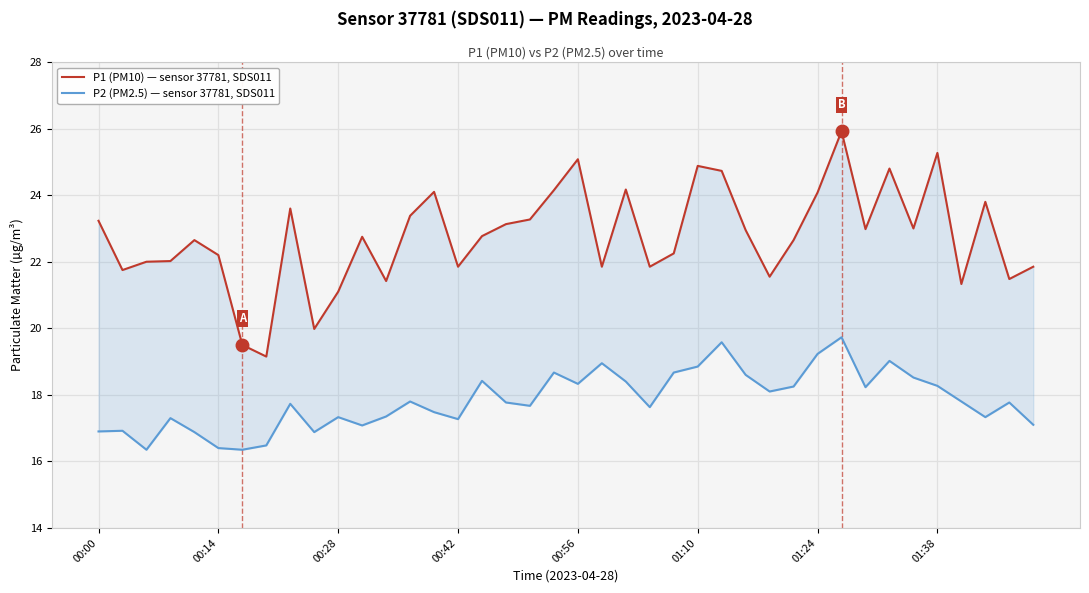

Reading right to left, what are all the values shown in this chart?

P1 (PM10) — sensor 37781, SDS011: 21.9	21.5	23.8	21.3	25.3	23.0	24.8	23.0	25.9	24.1	22.6	21.6	22.9	24.7	24.9	22.2	21.9	24.2	21.9	25.1	24.1	23.3	23.1	22.8	21.9	24.1	23.4	21.4	22.8	21.1	20.0	23.6	19.1	19.5	22.2	22.6	22.0	22.0	21.8	23.2
P2 (PM2.5) — sensor 37781, SDS011: 17.1	17.8	17.3	17.8	18.3	18.5	19.0	18.2	19.7	19.2	18.2	18.1	18.6	19.6	18.9	18.7	17.6	18.4	18.9	18.3	18.7	17.7	17.8	18.4	17.3	17.5	17.8	17.4	17.1	17.3	16.9	17.7	16.5	16.4	16.4	16.9	17.3	16.4	16.9	16.9